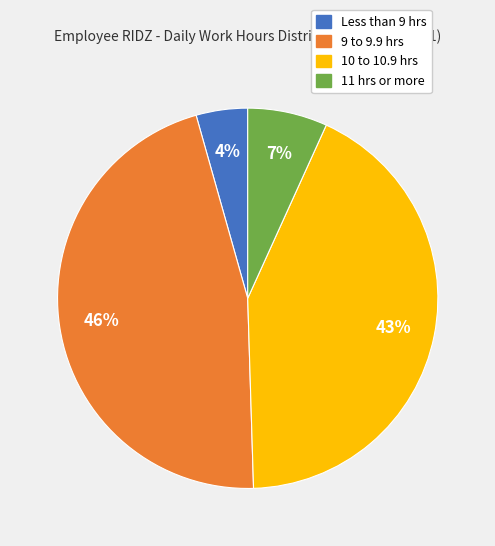

How many segments does this pie chart have?

4